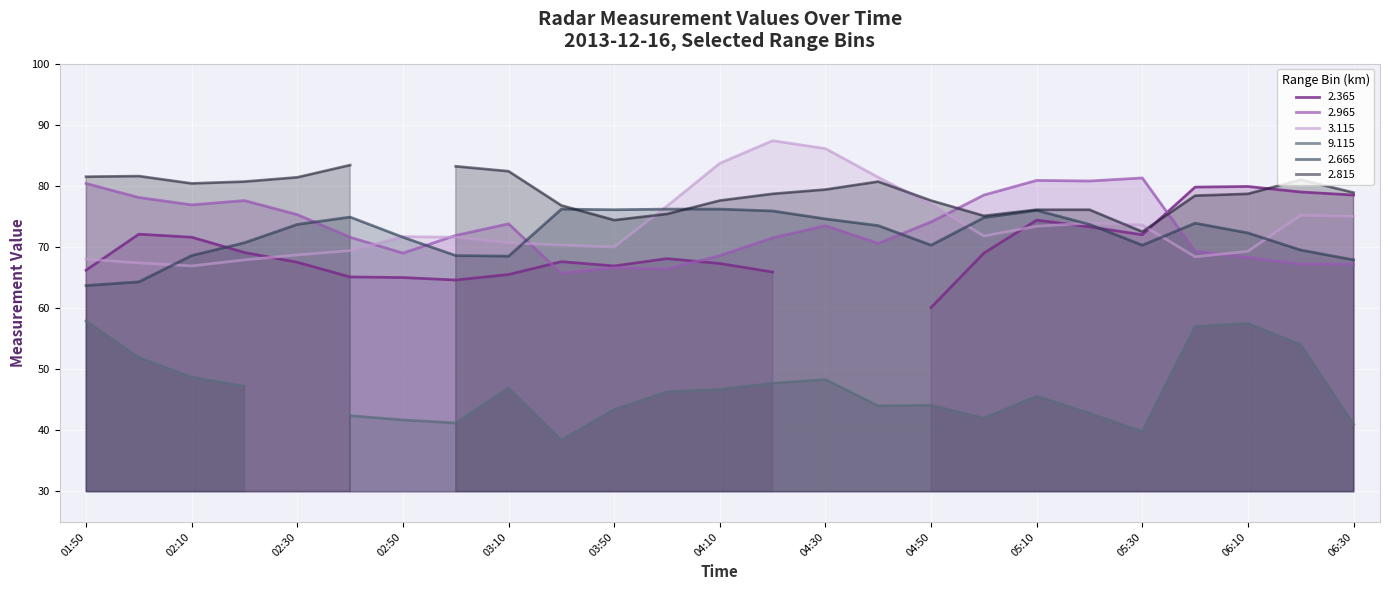

What is the maximum value shown in the chart?

87.4